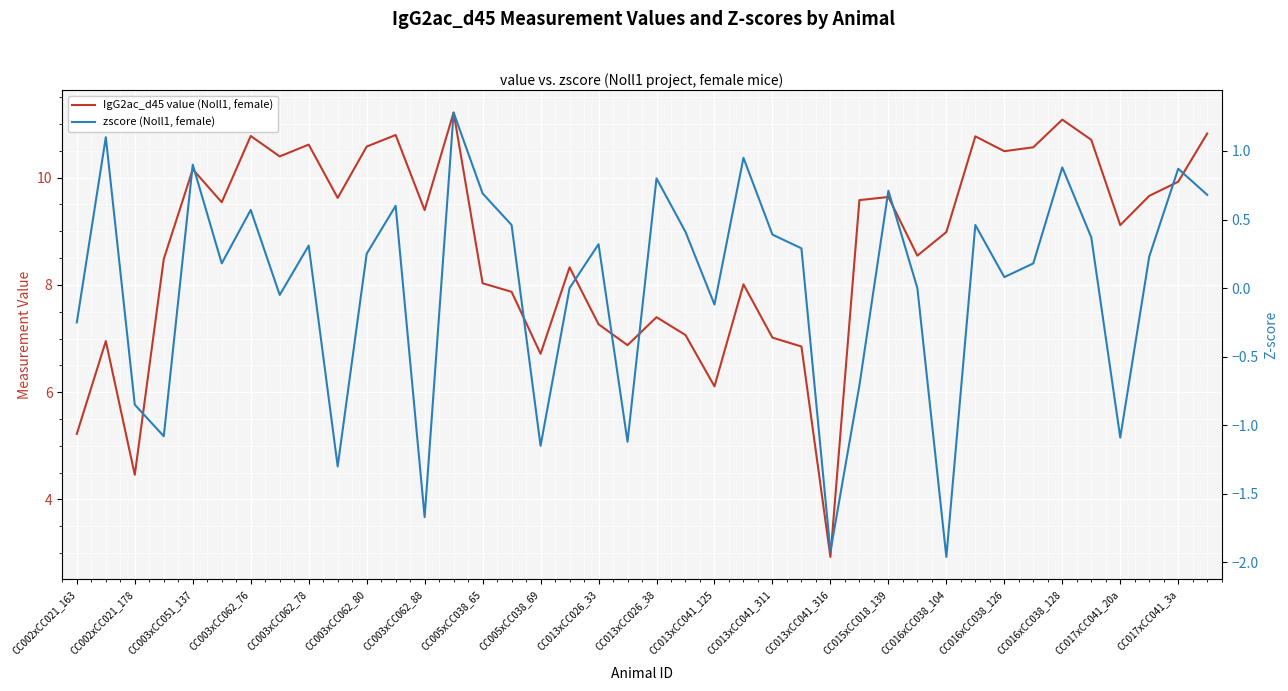

What position from the right is 31?

9